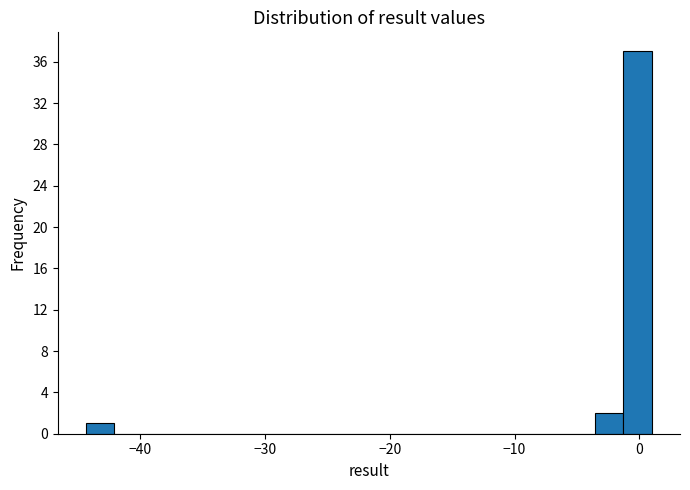

Around what value on the x-axis is the tallest bar? Give the approximate position of its centre, as read against the axis.

0